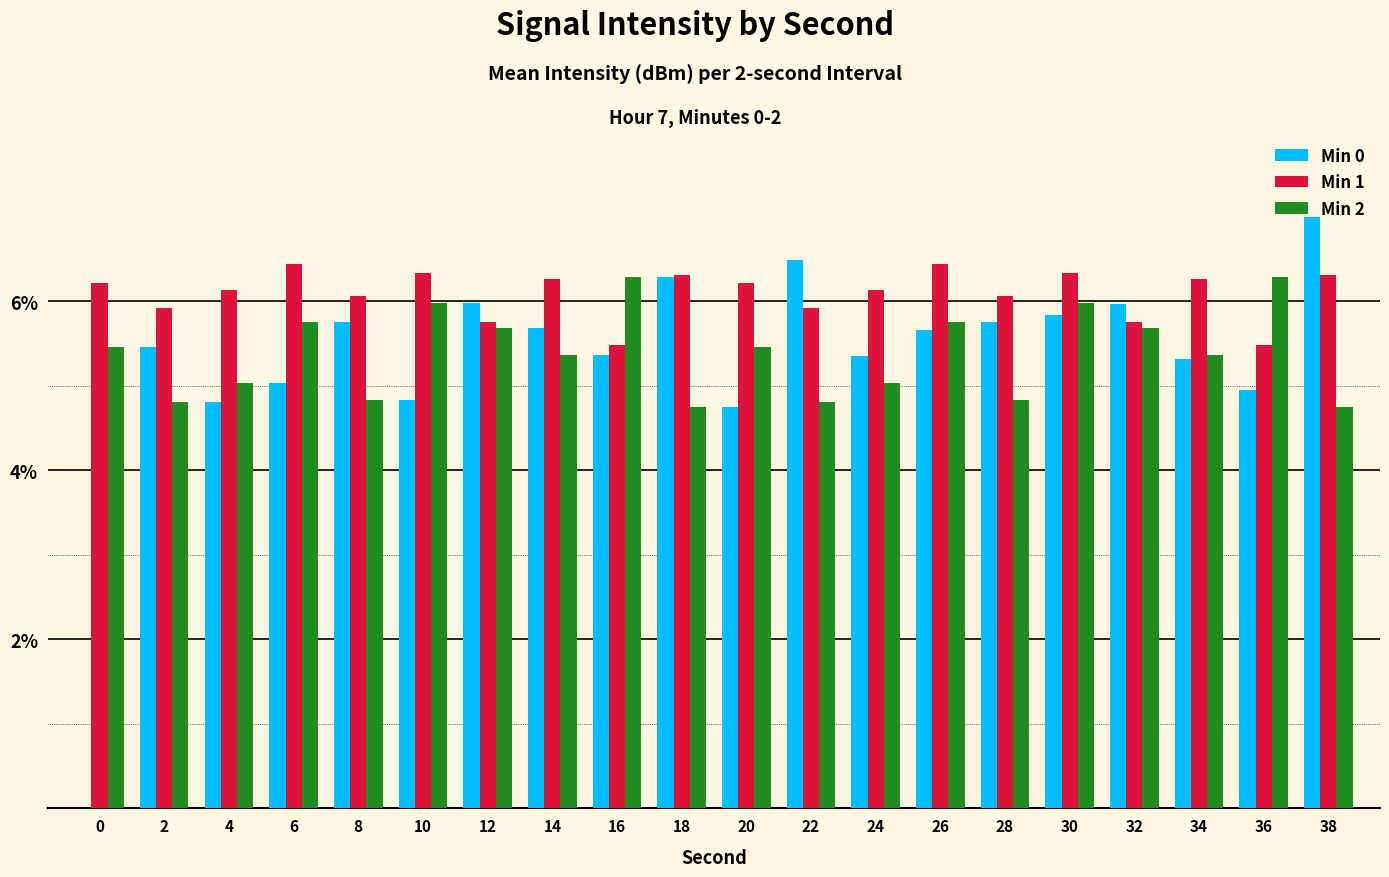

Reading left to right, what are all the values shown in this chart?

Min 0: 0=0.0	2=5.5	4=4.8	6=5.0	8=5.8	10=4.8	12=6.0	14=5.7	16=5.4	18=6.3	20=4.7	22=6.5	24=5.4	26=5.7	28=5.8	30=5.8	32=6.0	34=5.3	36=5.0	38=7.0
Min 1: 0=6.2	2=5.9	4=6.1	6=6.4	8=6.1	10=6.3	12=5.7	14=6.3	16=5.5	18=6.3	20=6.2	22=5.9	24=6.1	26=6.4	28=6.1	30=6.3	32=5.7	34=6.3	36=5.5	38=6.3
Min 2: 0=5.5	2=4.8	4=5.0	6=5.8	8=4.8	10=6.0	12=5.7	14=5.4	16=6.3	18=4.7	20=5.5	22=4.8	24=5.0	26=5.8	28=4.8	30=6.0	32=5.7	34=5.4	36=6.3	38=4.7